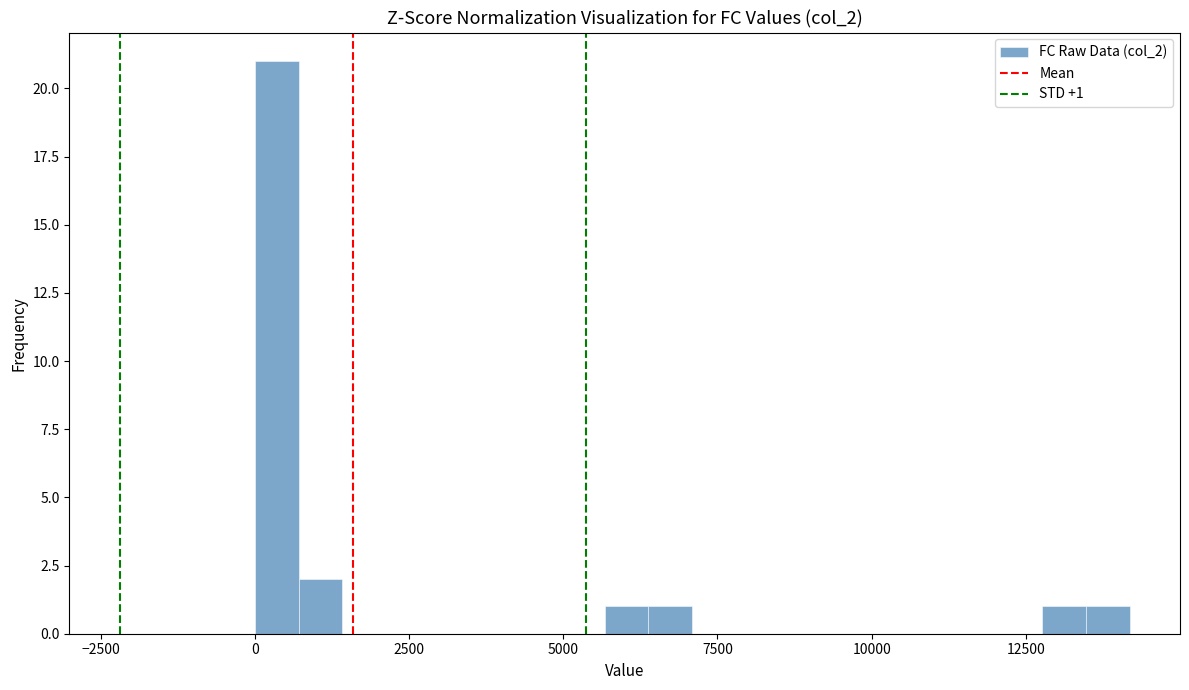

Read against the x-axis, roughly where is the centre of the tallest bar?

500